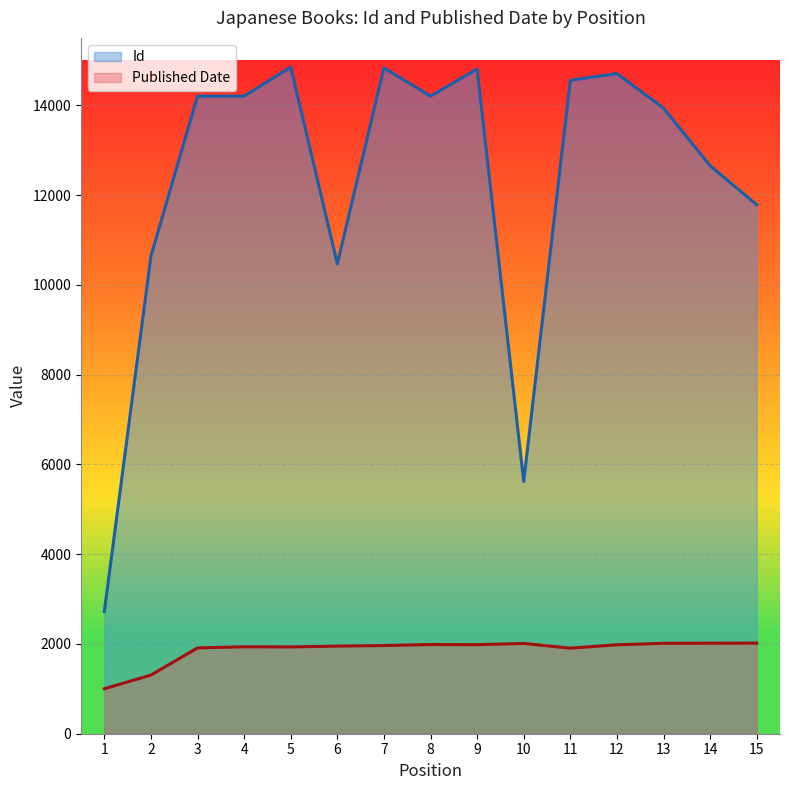

What is the difference between the maximum and minimum values in the Id series?

12128